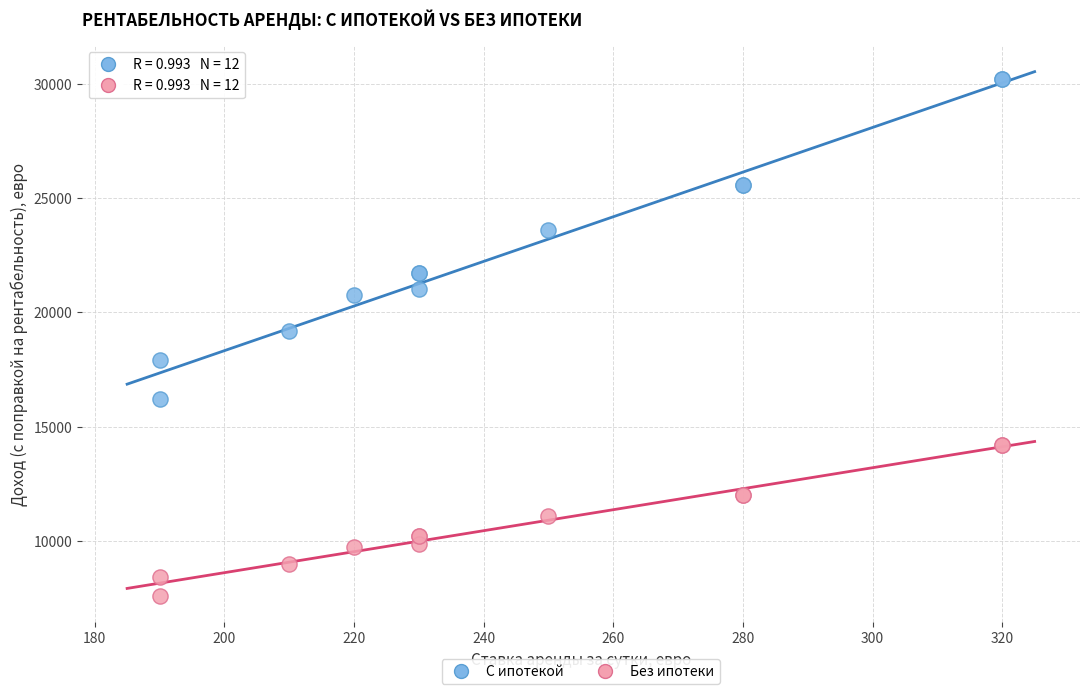

What are all the series names shown in the legend?

С ипотекой, Без ипотеки